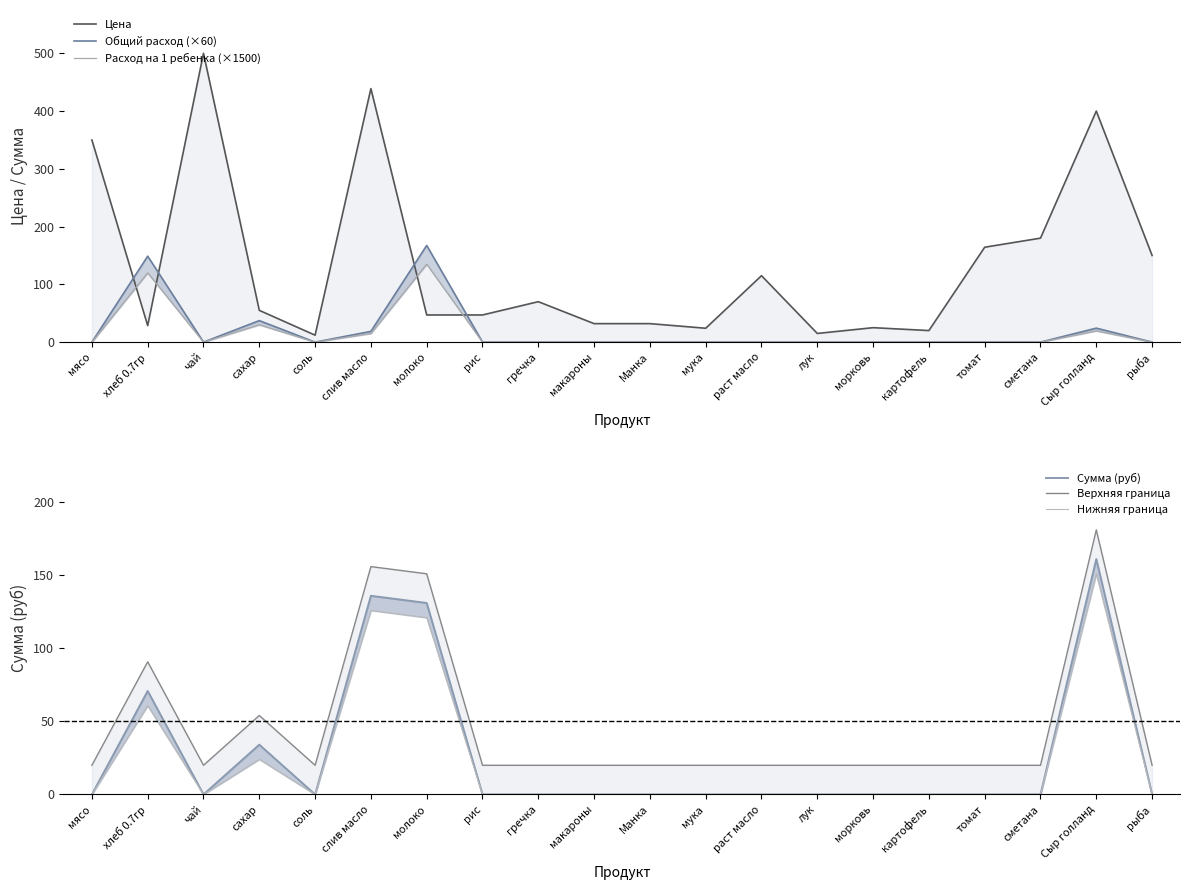

Between лук and сахар, which is larger?

сахар